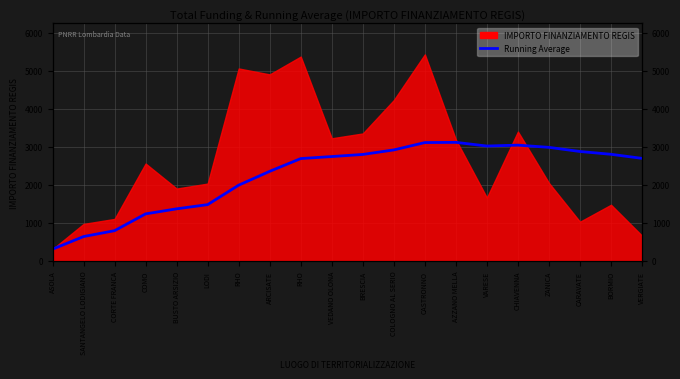

How many data points does each series have?

20